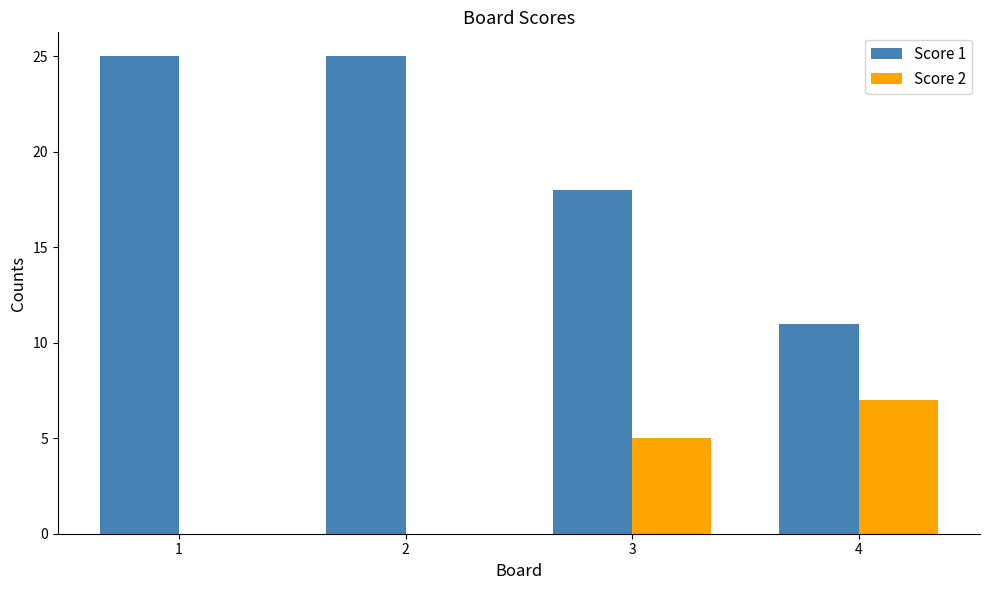

What is the highest value of the Score 2 series?

7